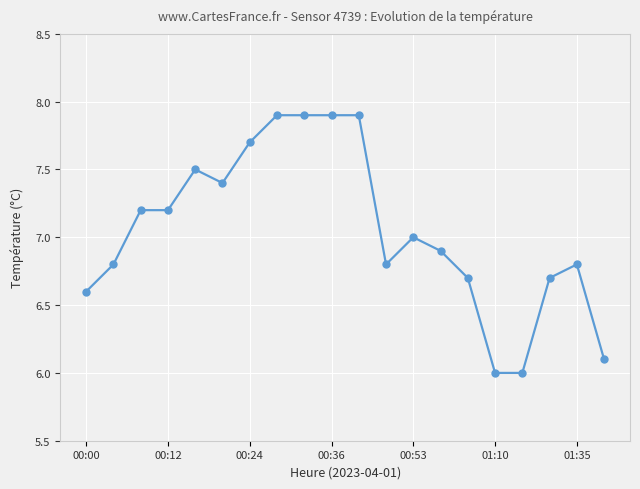

What is the value of the 14th point from the left?

6.9